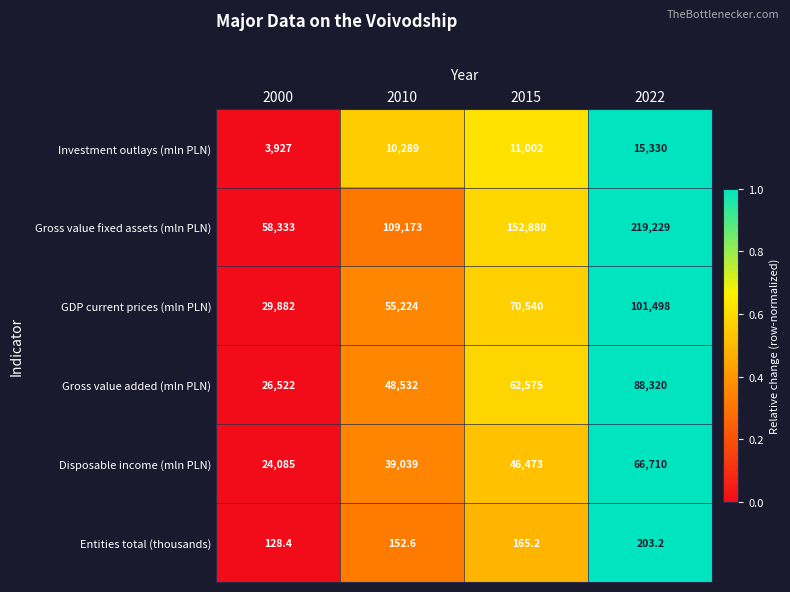

List the series in order of their peak value, lowest first.

Entities total (thousands), Investment outlays (mln PLN), Disposable income (mln PLN), Gross value added (mln PLN), GDP current prices (mln PLN), Gross value fixed assets (mln PLN)